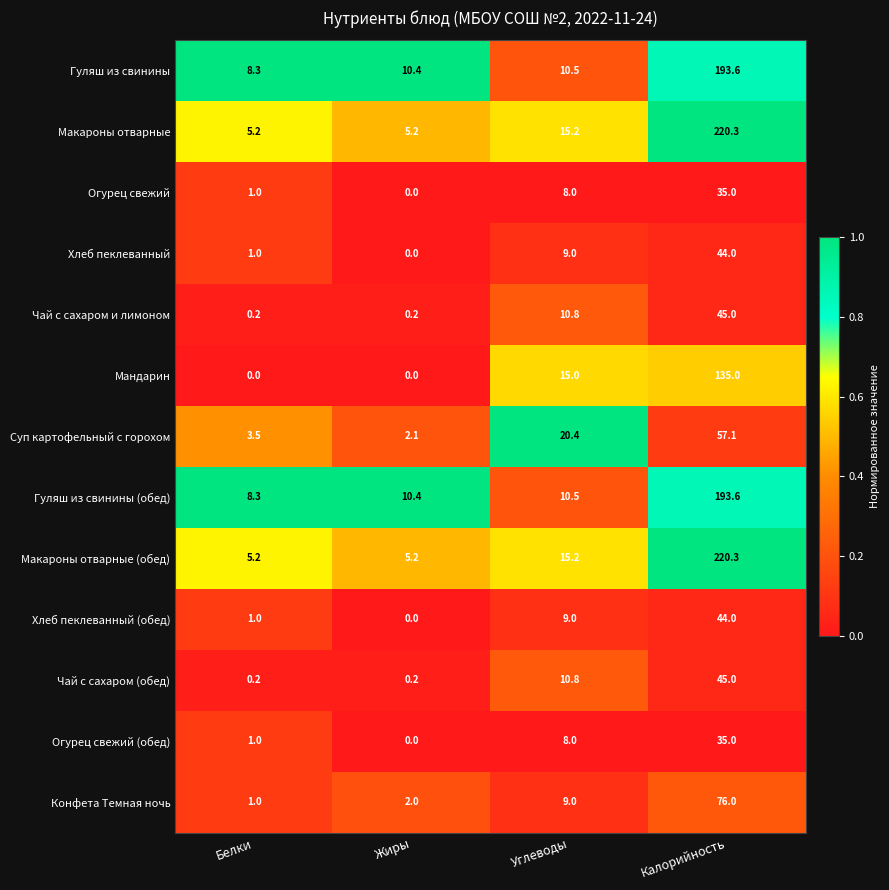

The value of Хлеб пеклеванный at Белки is 1.0. True or false?

True